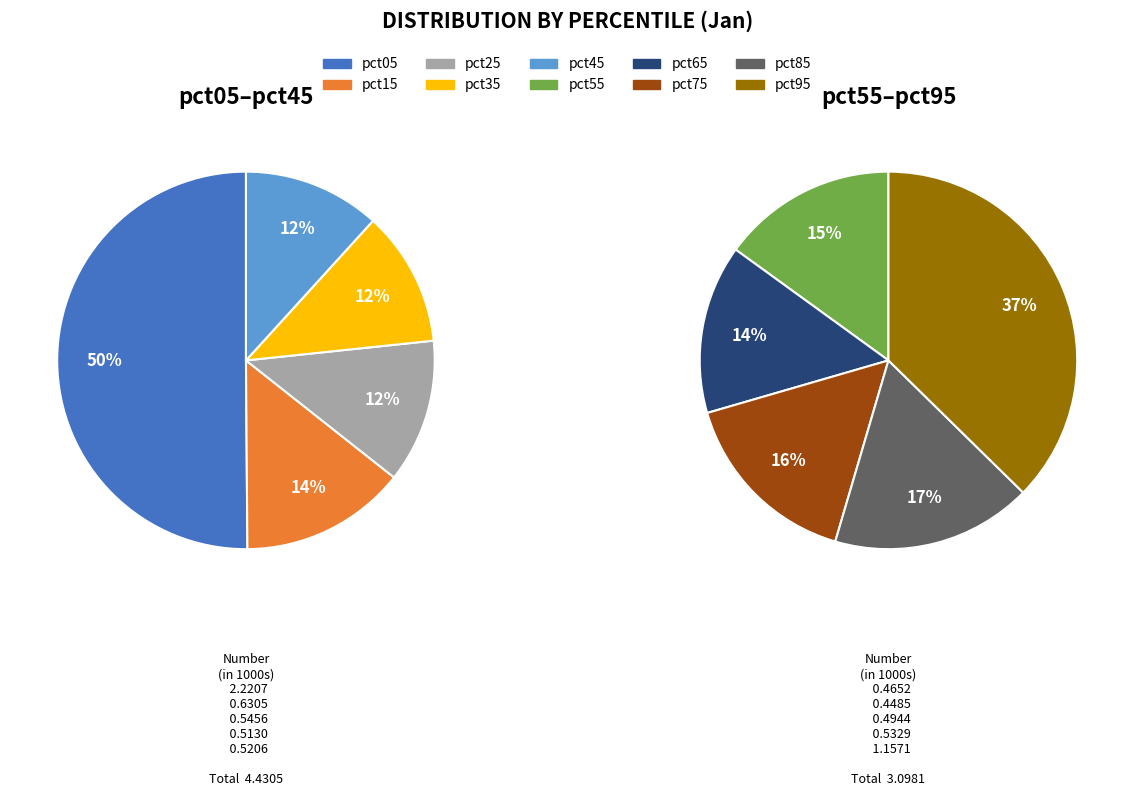

Count the number of slices in the pie.

10